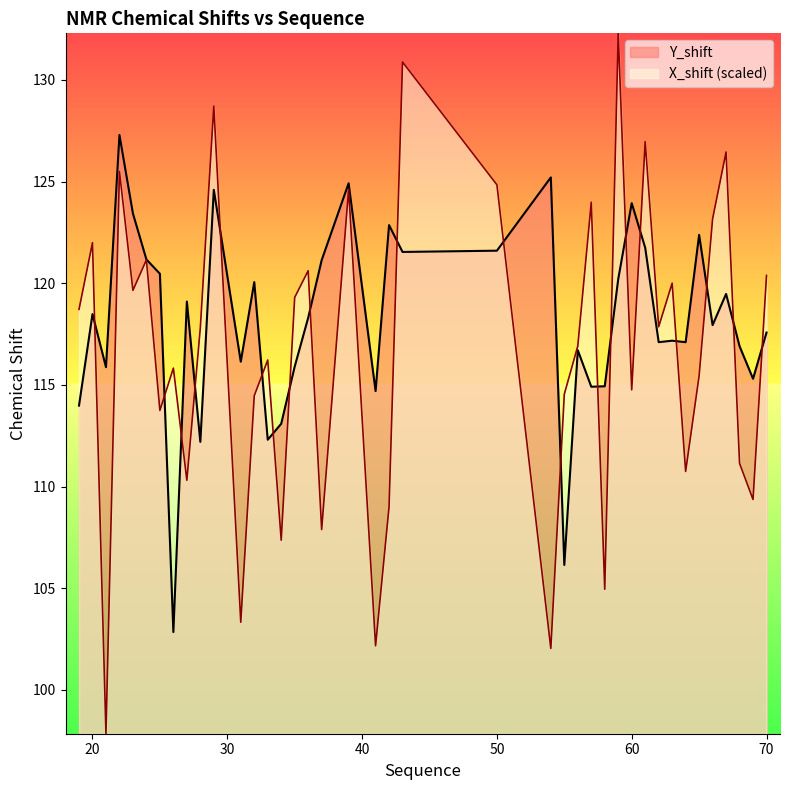

What are all the series names shown in the legend?

Y_shift, X_shift (scaled)